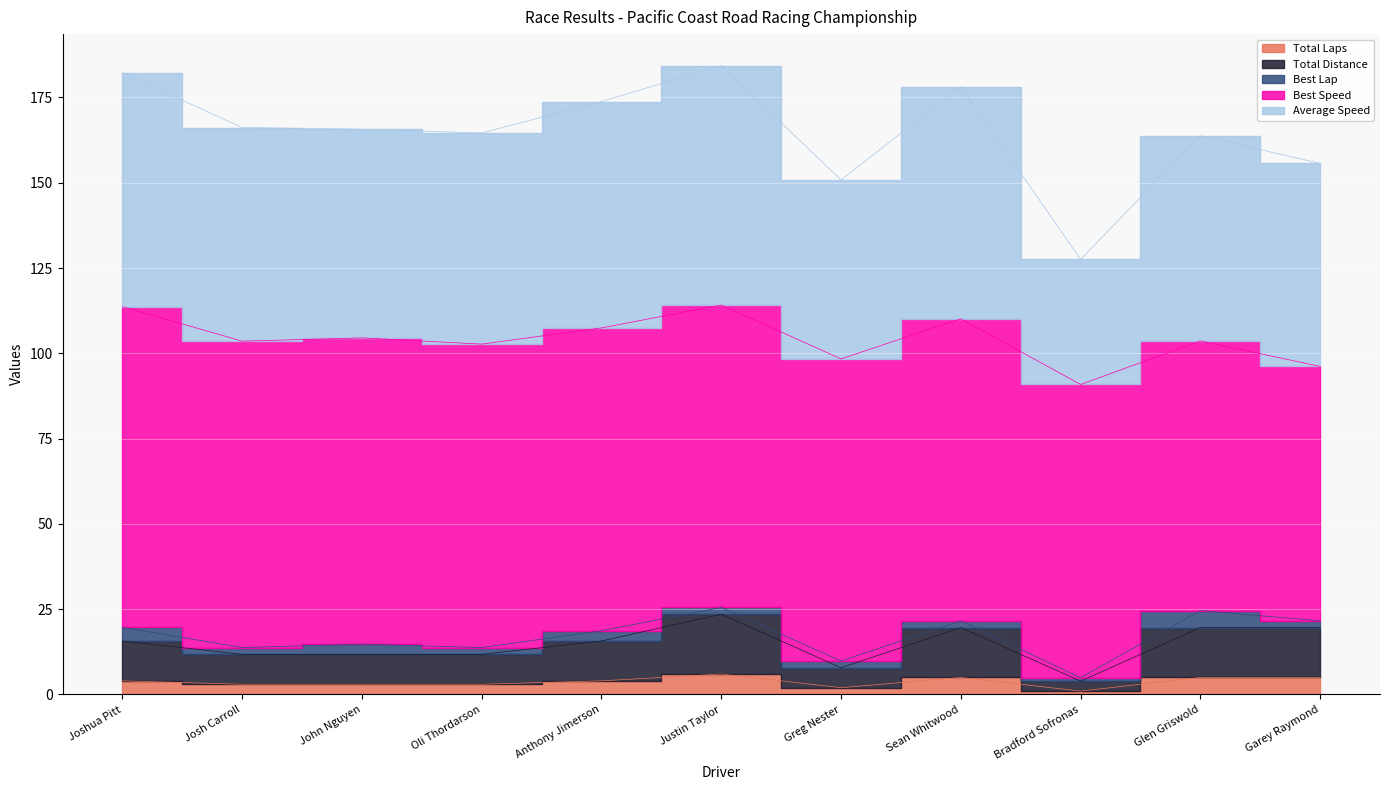

True or false: Total Distance and Average Speed cross at least once.

False